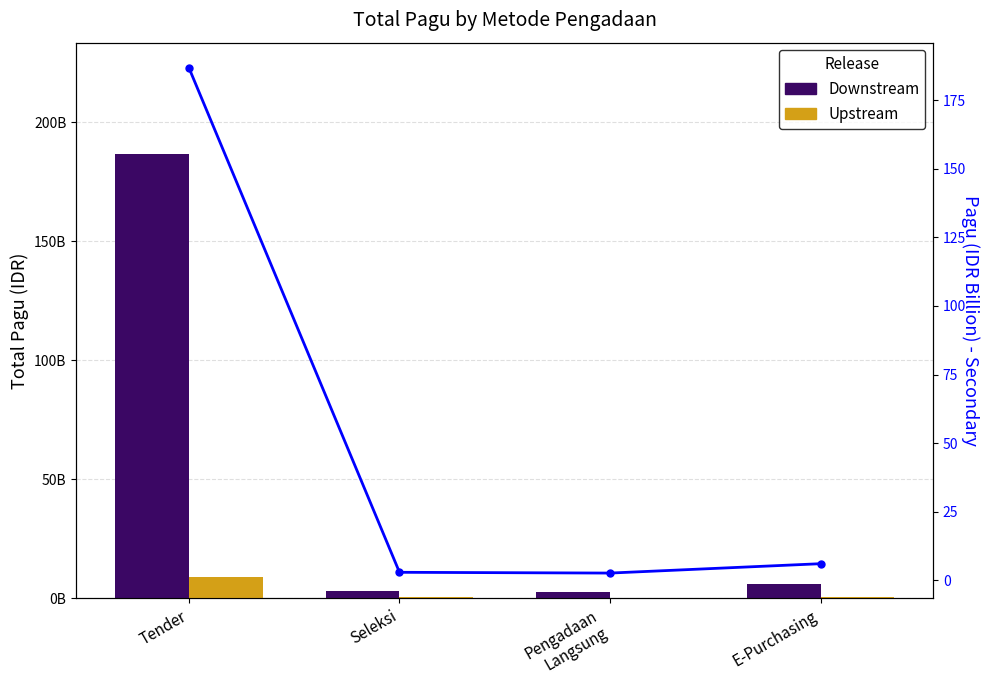

What is the difference between the Downstream values at E-Purchasing and Tender?

180597471750.0